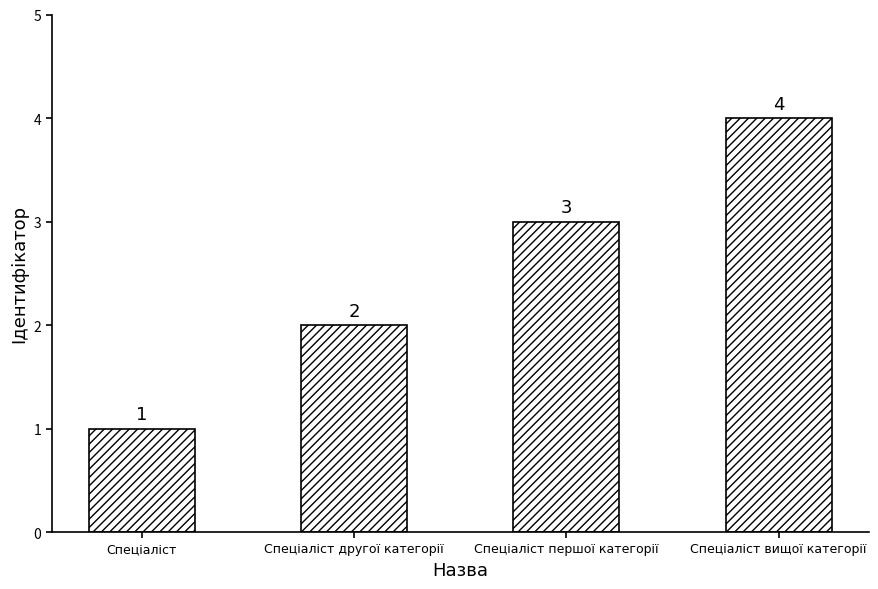

The chart shows a value of 3 at Спеціаліст першої категорії. True or false?

True